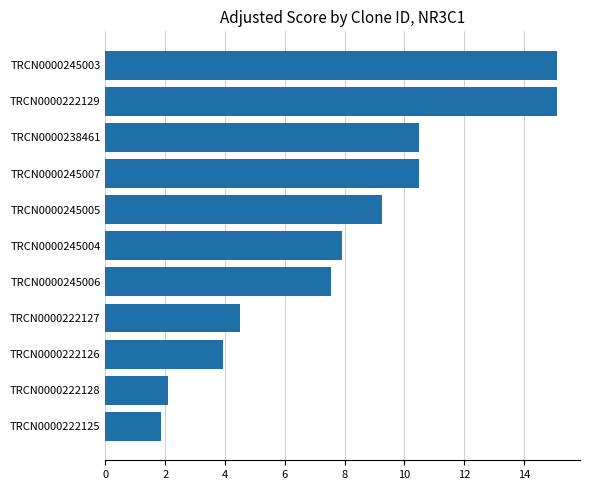

Approximately how many times larger is the value at TRCN0000222127 compared to TRCN0000245007?

0.4